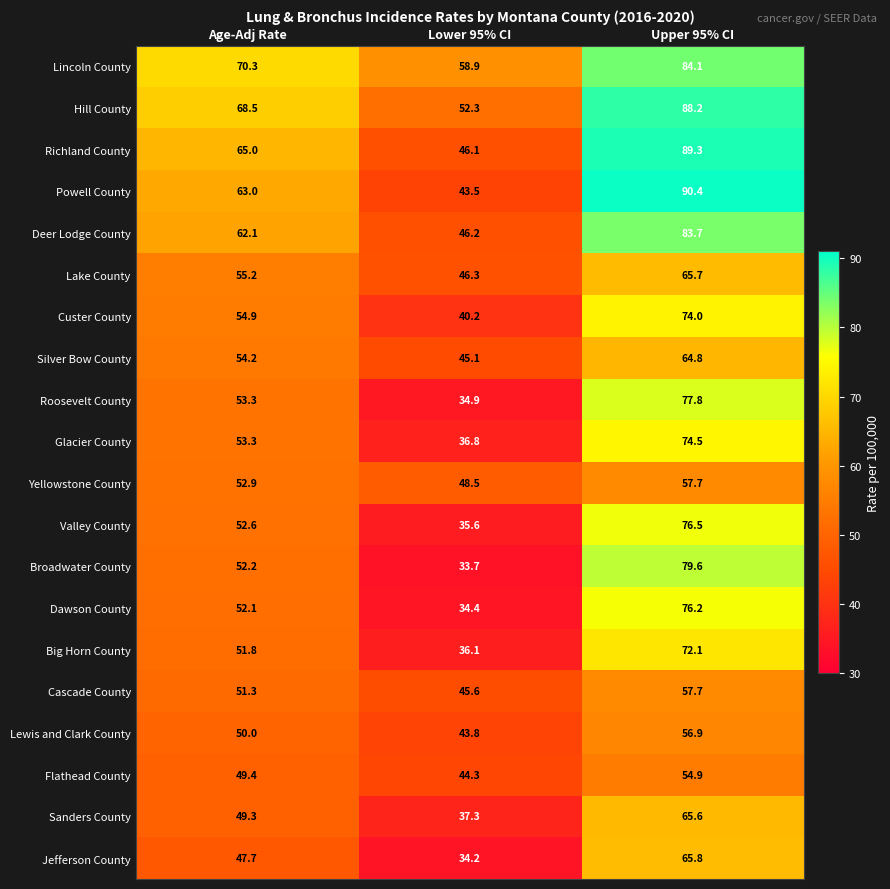

What is the average value of the Yellowstone County series?

53.0